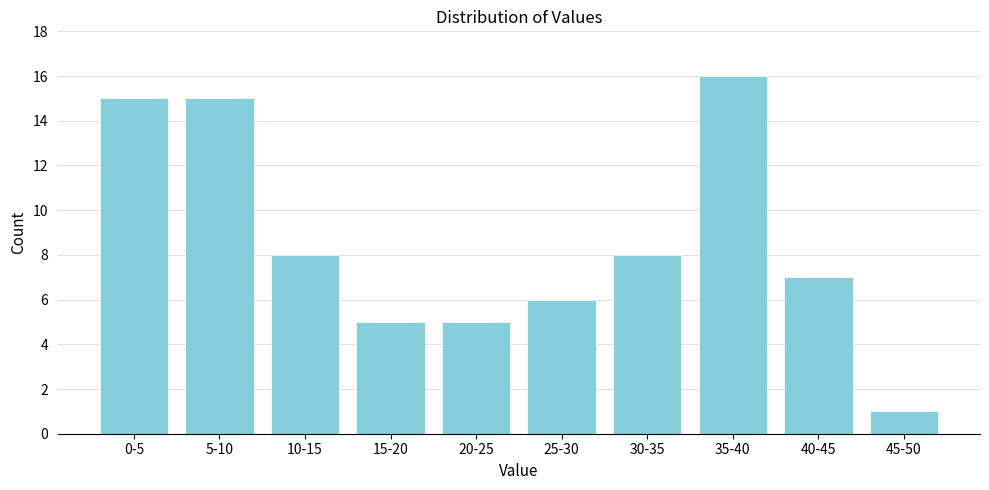

Reading right to left, what are all the values shown in this chart?

1	7	16	8	6	5	5	8	15	15